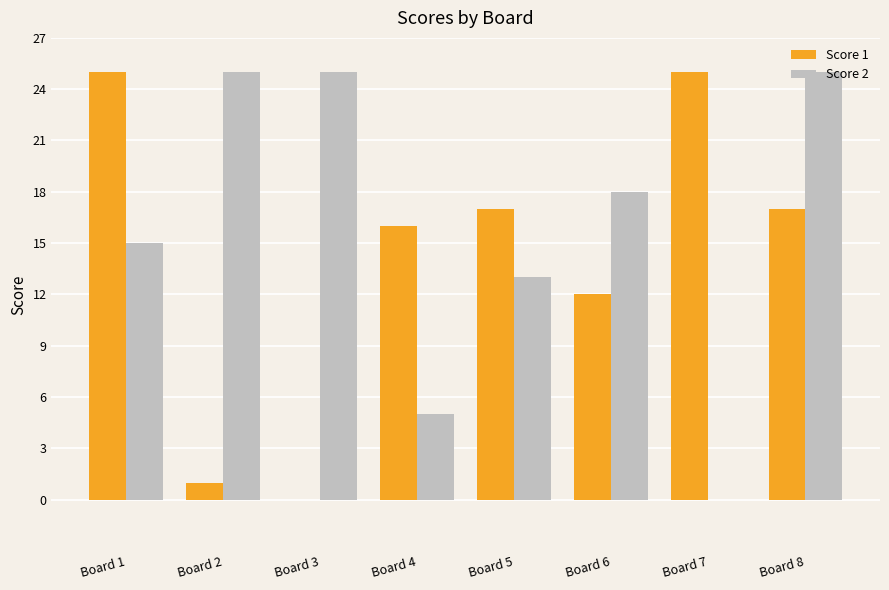

Which series changed the most between Board 2 and Board 8?

Score 1